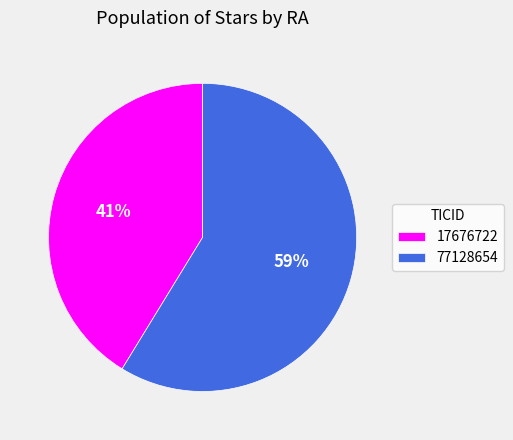

What is the ratio of the value at 77128654 to the value at 17676722?

1.4